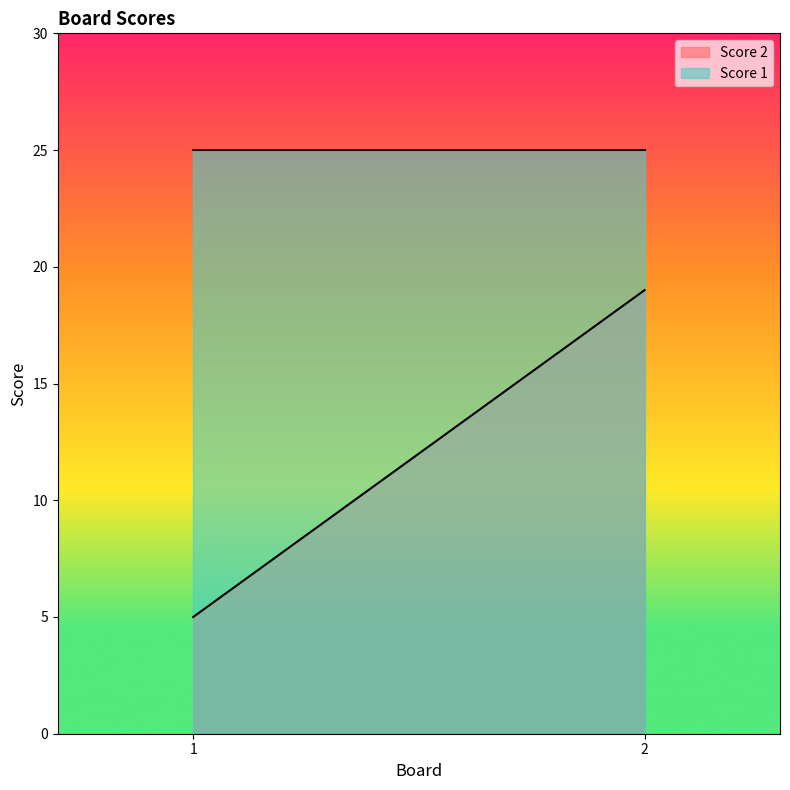

Is it true that Score 1 equals 25 at 2?

True